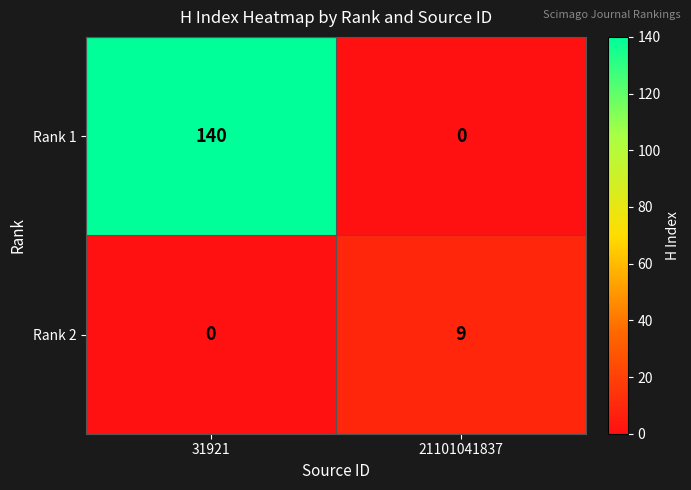

Rank the series by their maximum value, from highest to lowest.

Rank 1, Rank 2